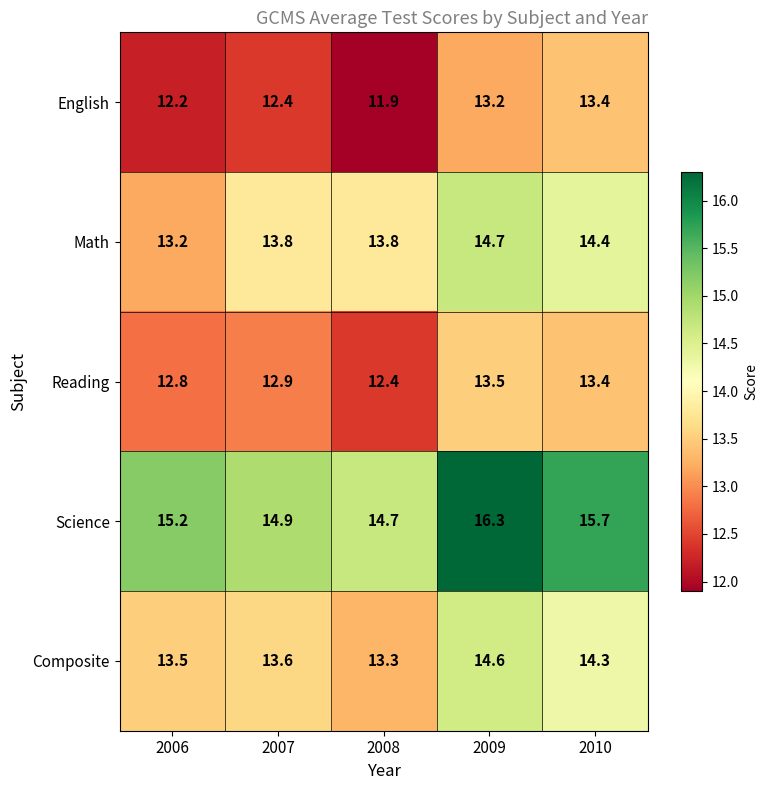

Which category has the lowest value across all series?

2008